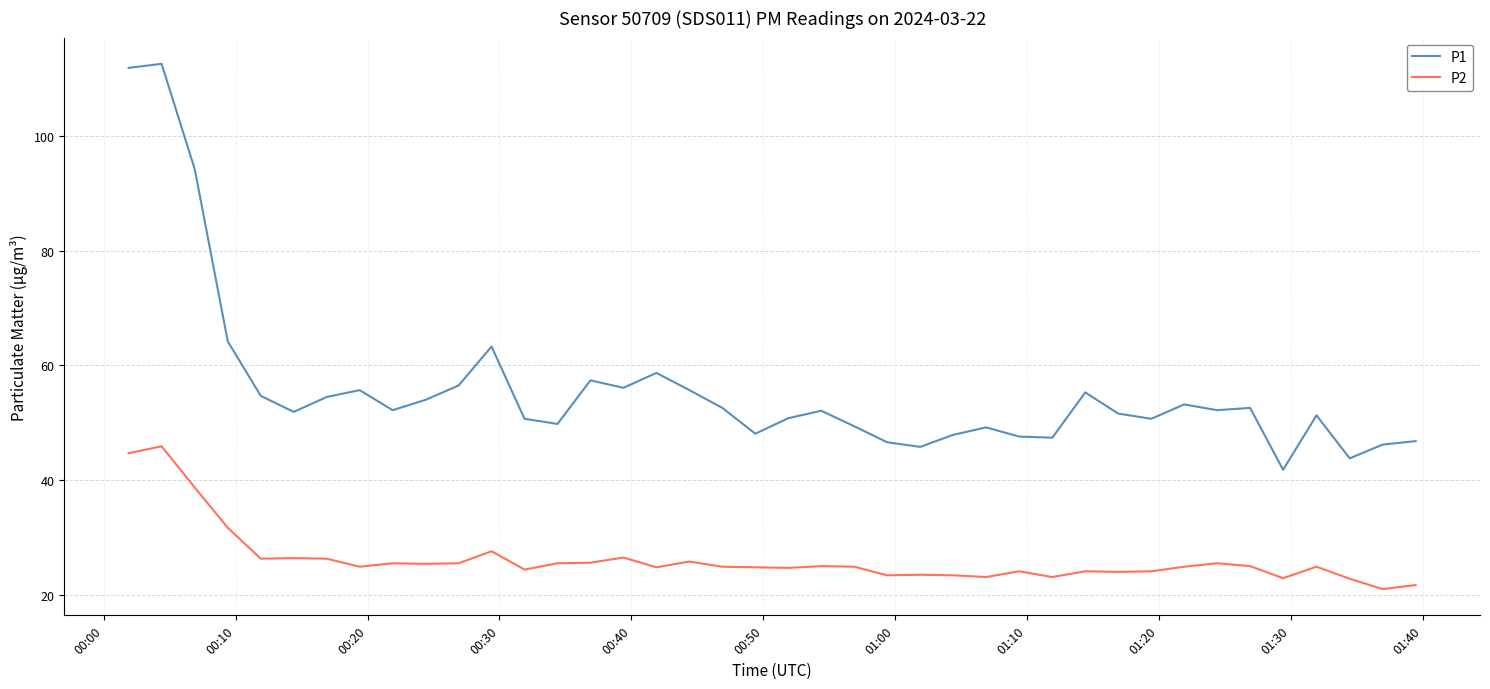

True or false: P1 and P2 intersect in this chart.

False